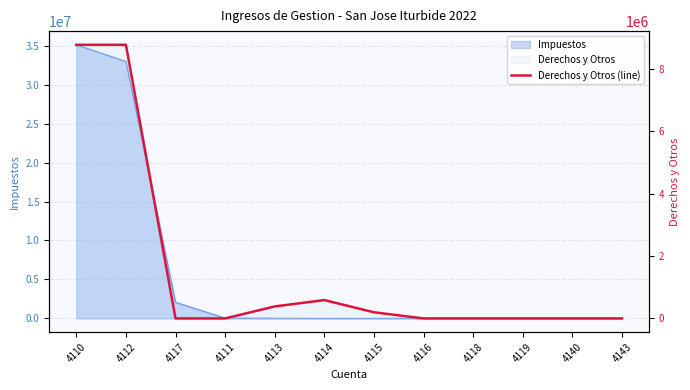

What position from the right is 4117?

10